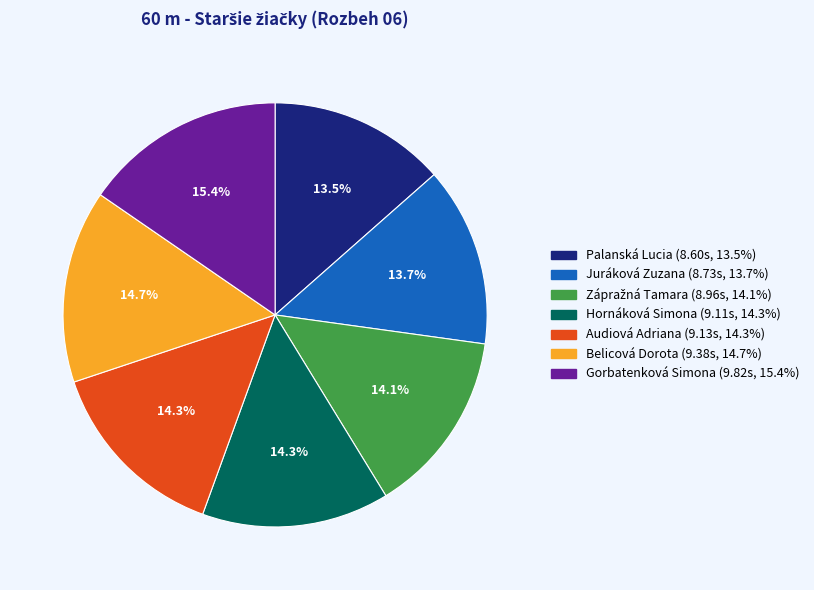

Combined, do Gorbatenková Simona and Juráková Zuzana account for over 50%?

No